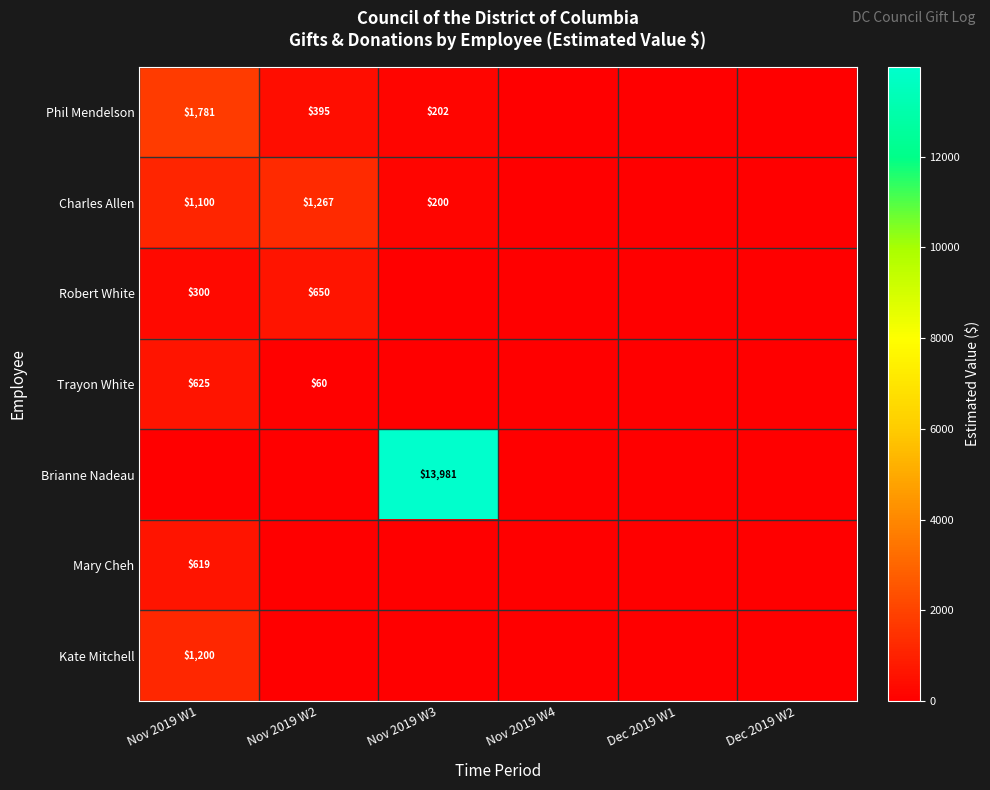

True or false: Trayon White has a value of 60 at Nov 2019 W2.

True